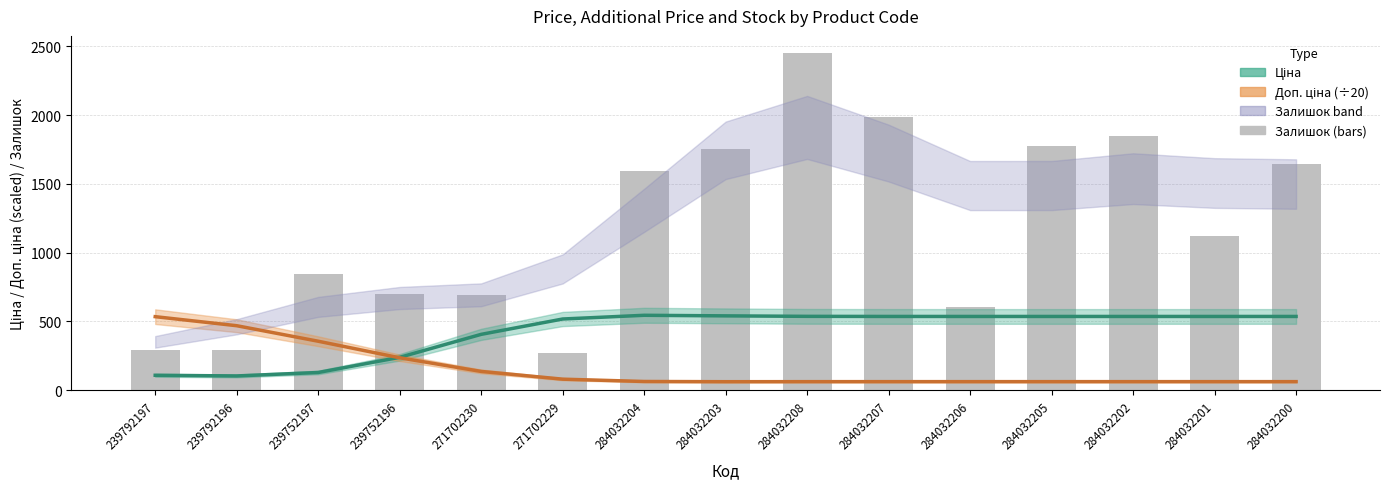

Rank the series by their maximum value, from lowest to highest.

Доп. ціна (÷20), Ціна, Залишок